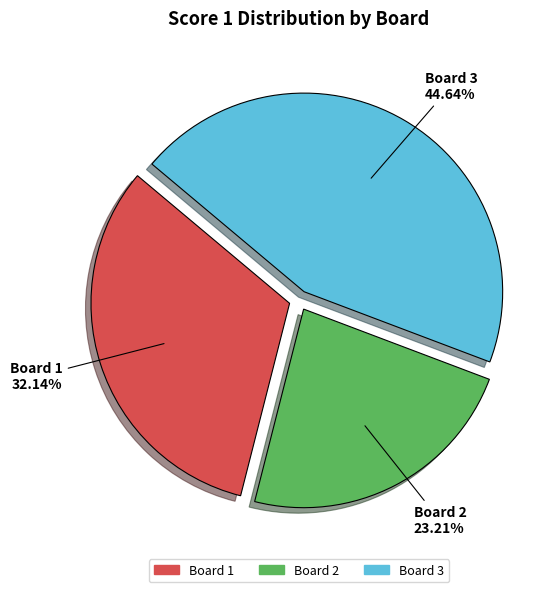

Rank the categories by value from lowest to highest.

Board 2, Board 1, Board 3